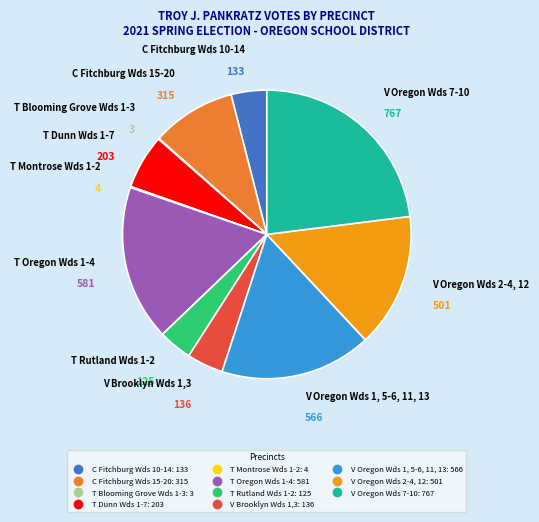

True or false: V Brooklyn Wds 1,3 accounts for 19% of the total.

False